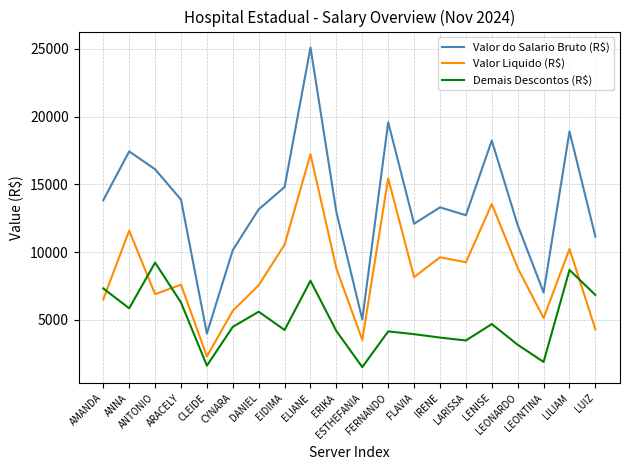

Does the chart display data point markers on the line(s)?

No